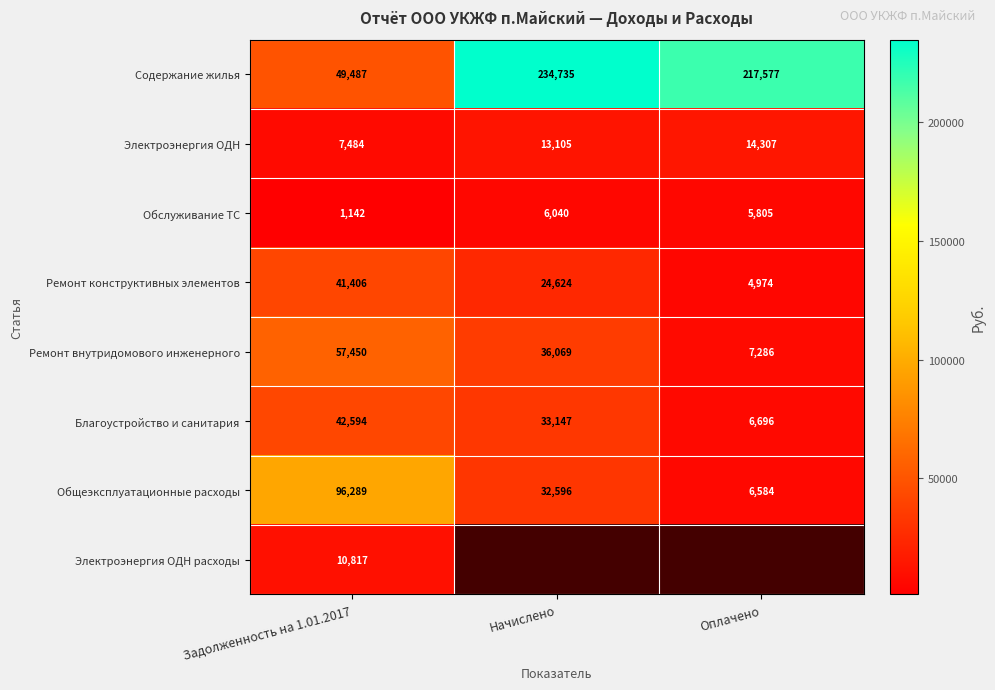

The value of Электроэнергия ОДН расходы at Задолженность на 1.01.2017 is 16743.4. True or false?

False